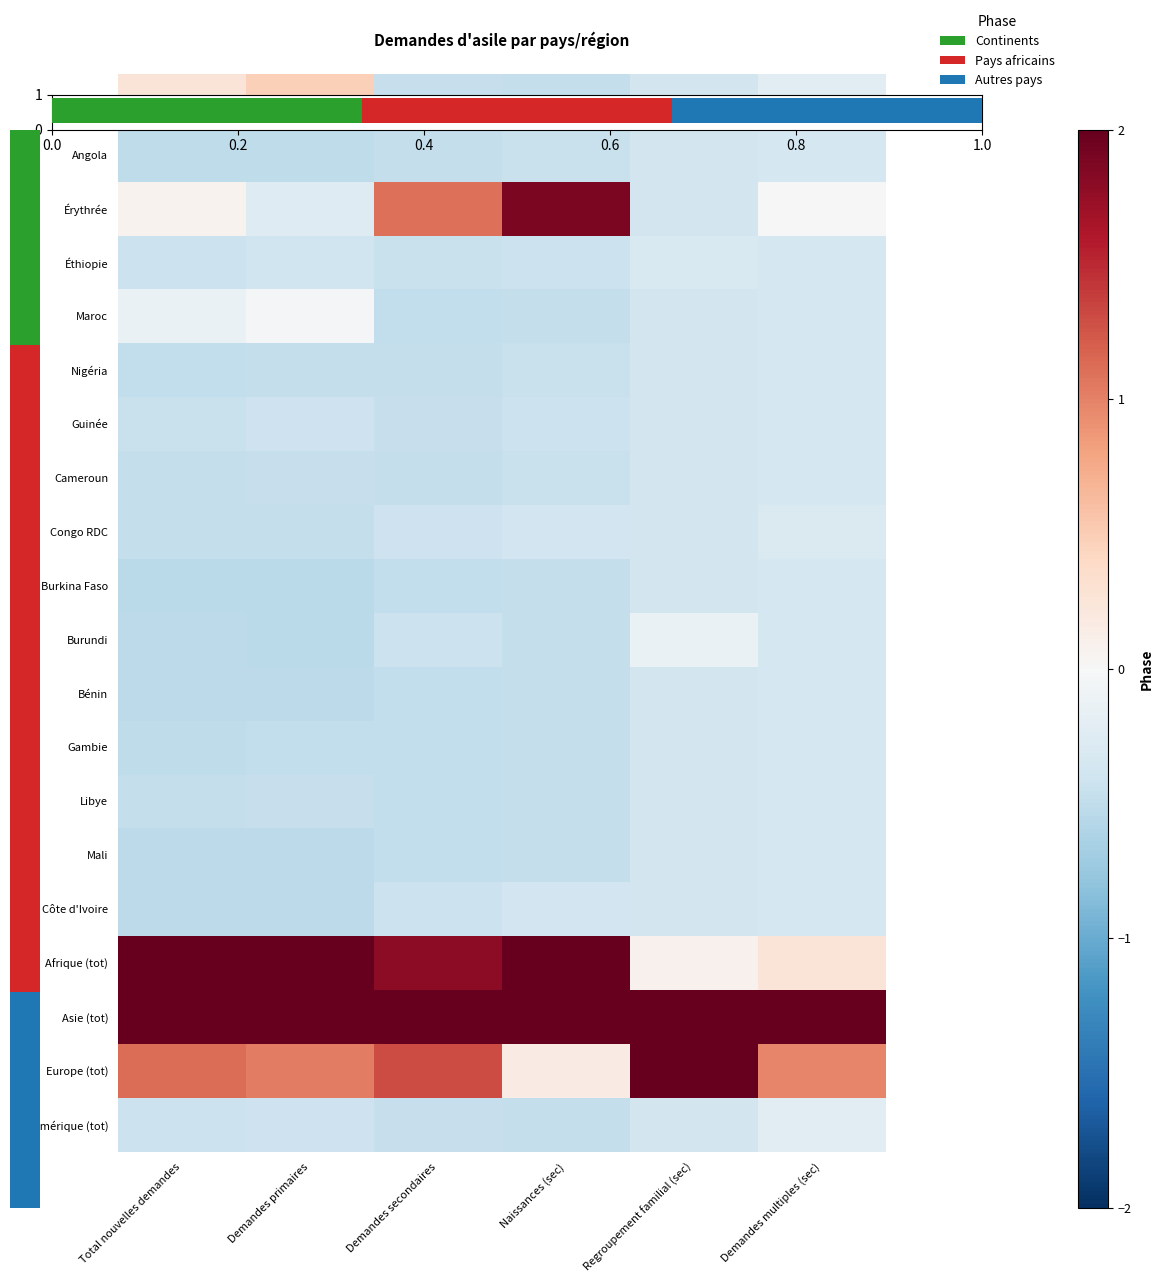

List the labels in order of Guinée value, largest first.

Demandes multiples (sec), Regroupement familial (sec), Demandes primaires, Naissances (sec), Total nouvelles demandes, Demandes secondaires